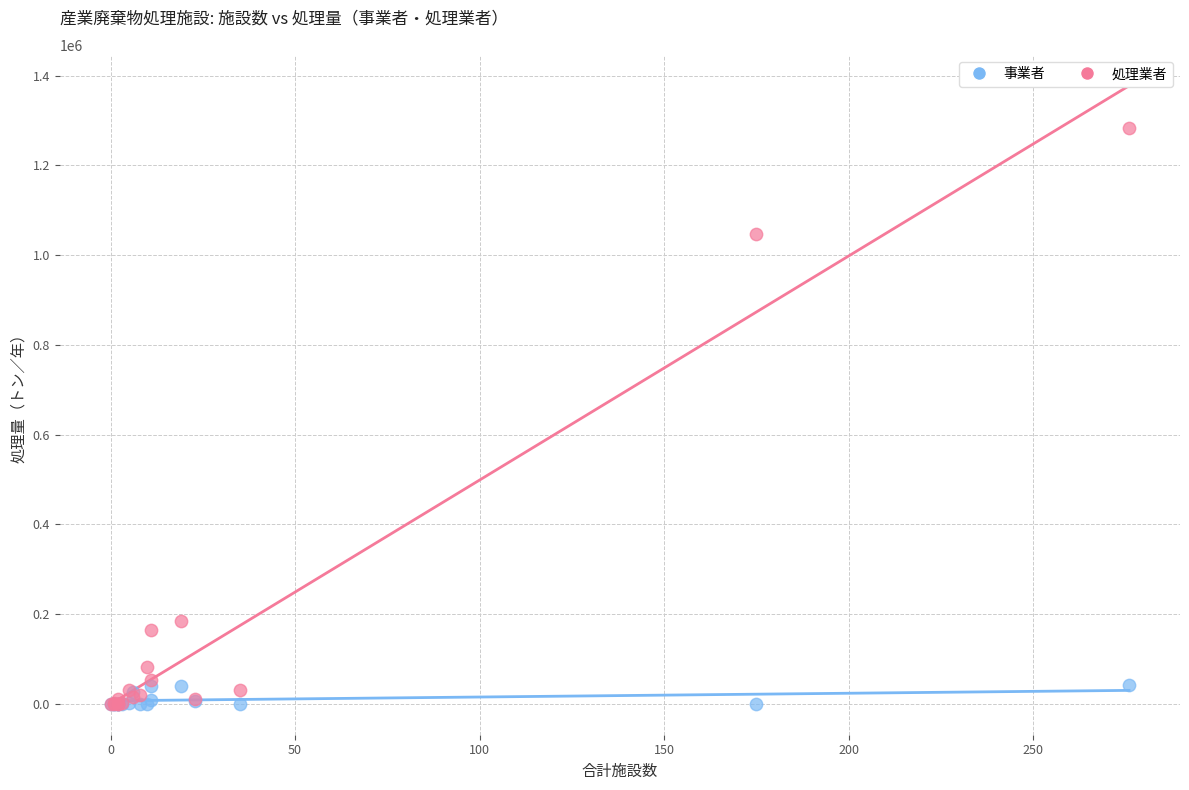

Across all series, what Y value is closest to 641618?

1046721.5